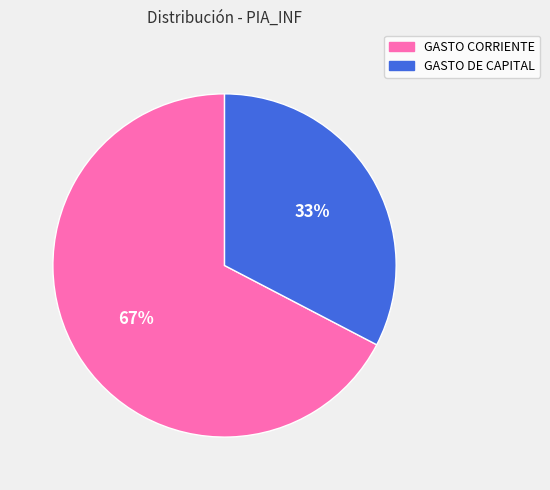

Is it true that GASTO DE CAPITAL is 33% of the pie?

True